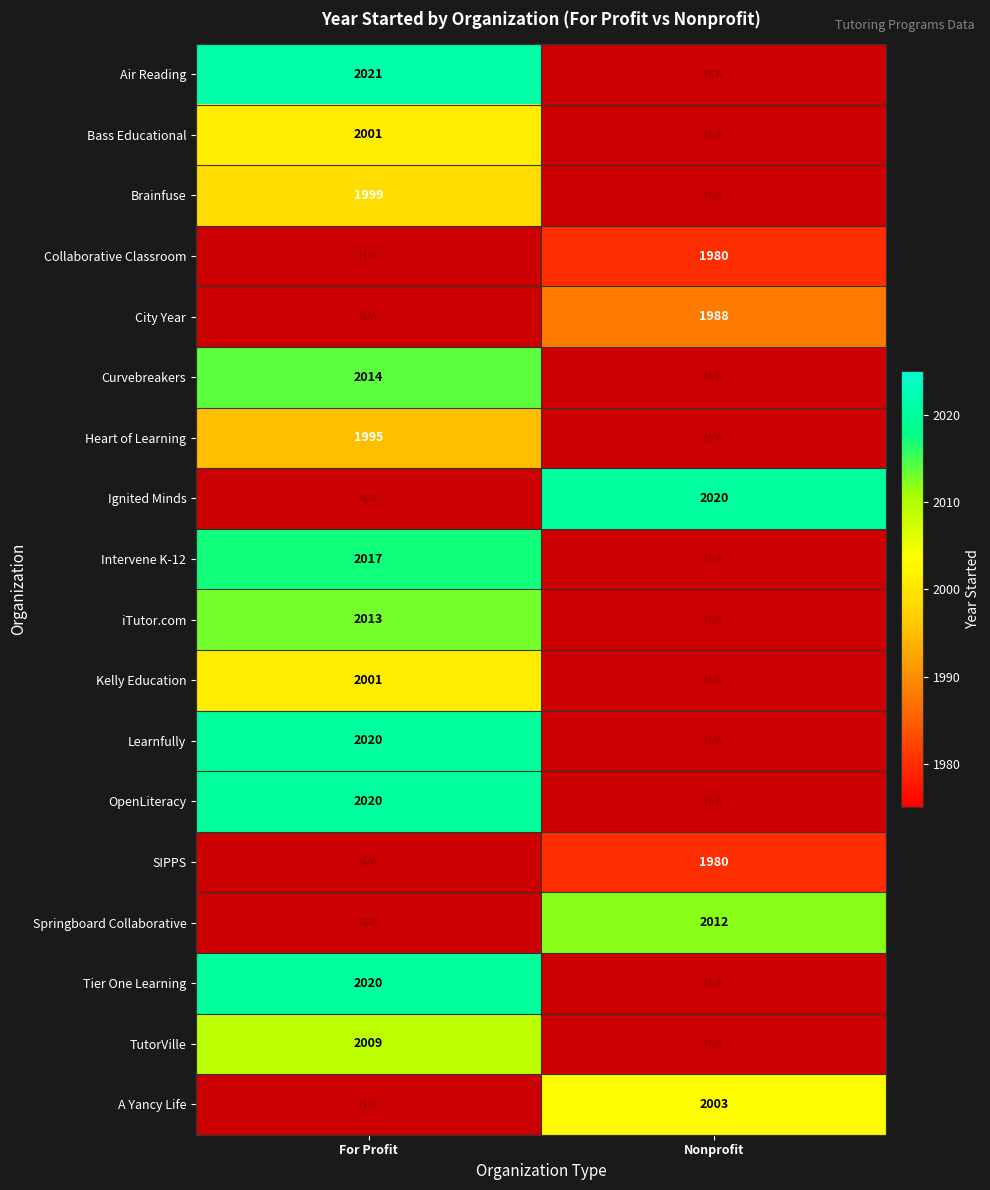

At how many categories does at least one series exceed 1982?

2